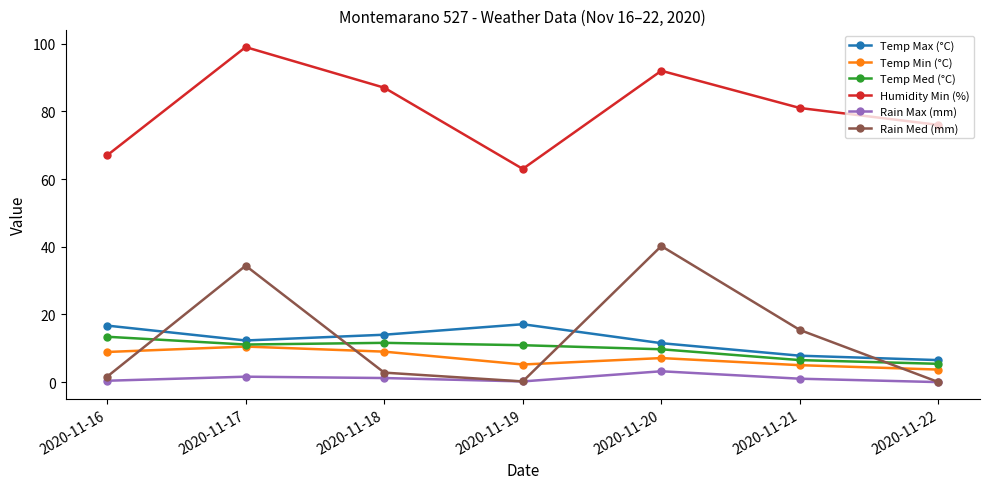

At how many categories does at least one series exceed 78?

4